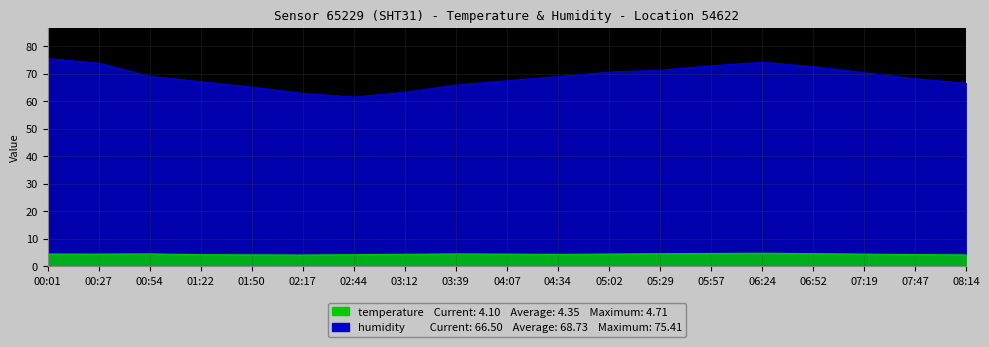

Which series has the largest total across all categories?

humidity